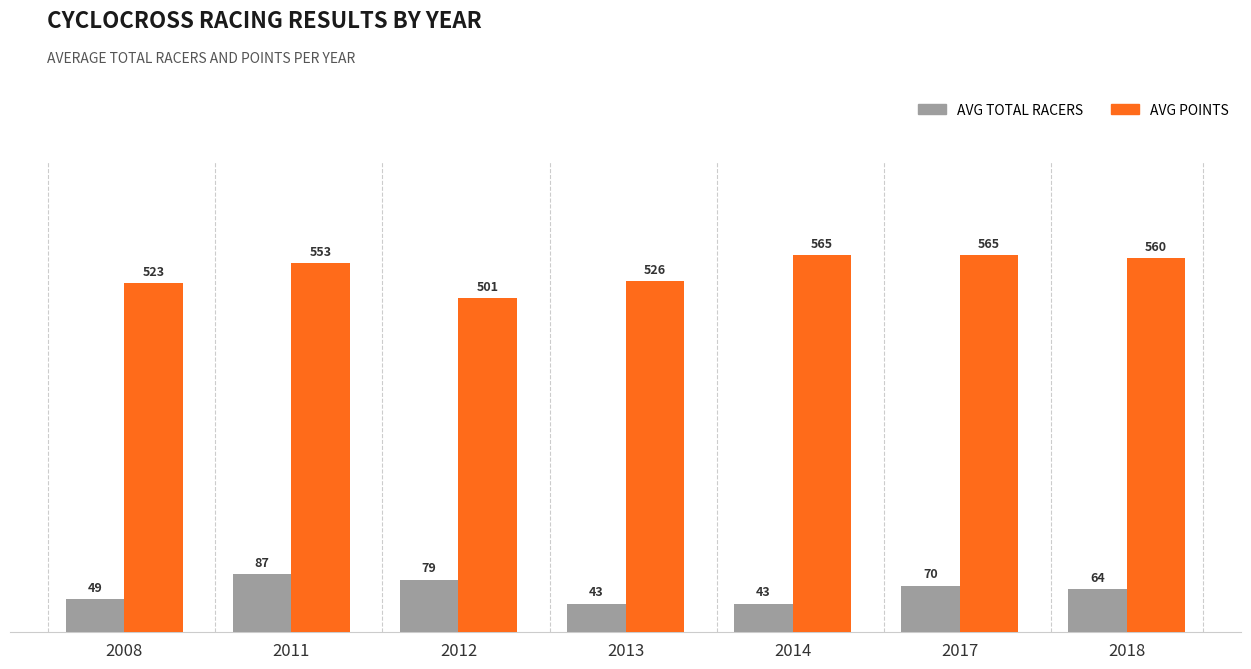

Are the bars horizontal?

No